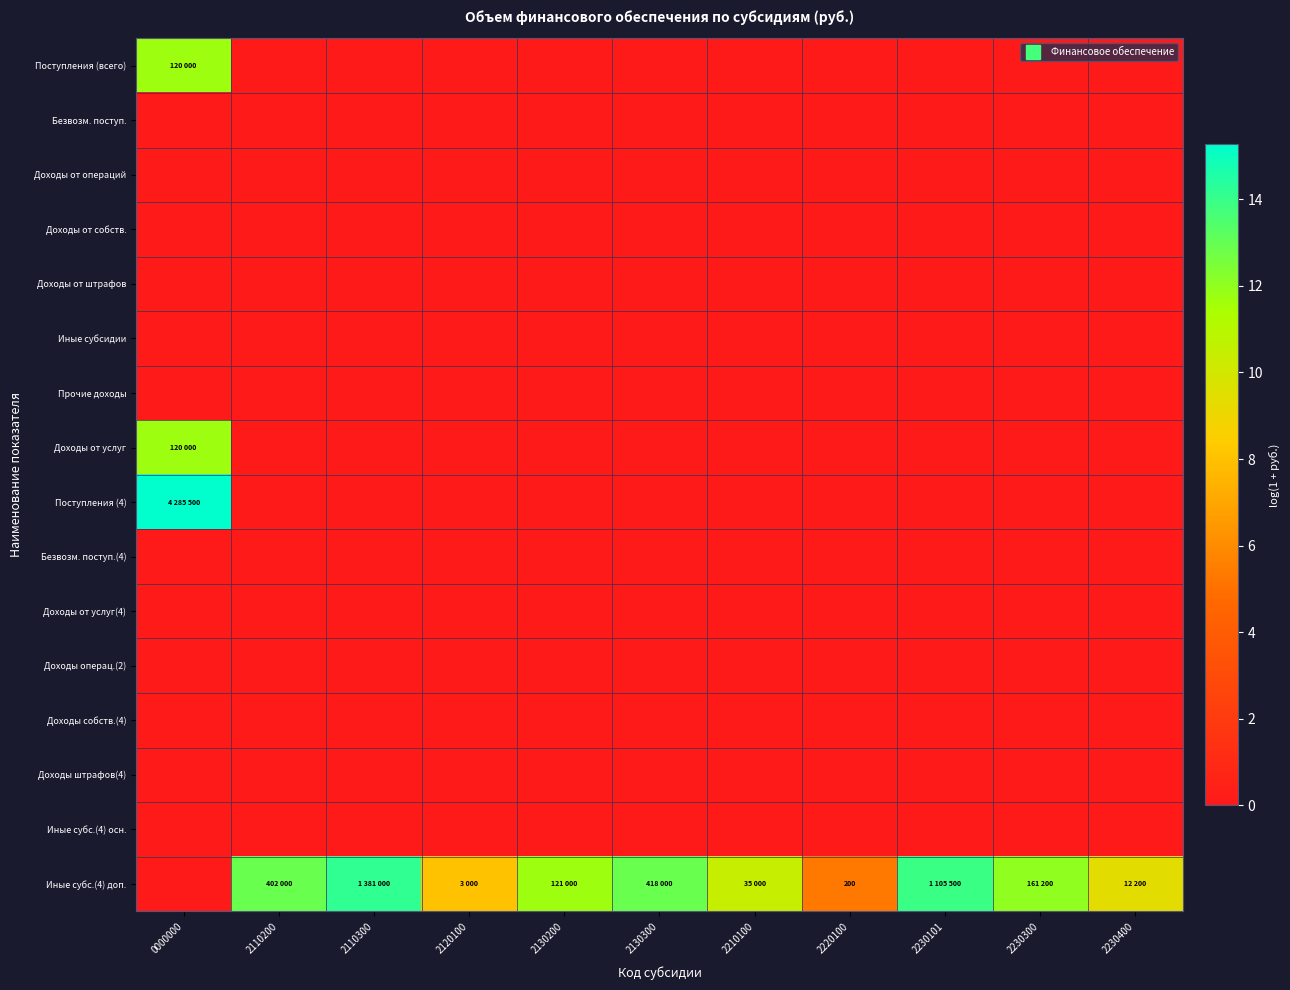

Where is Поступления (4) nearest to the value 7?

2110200